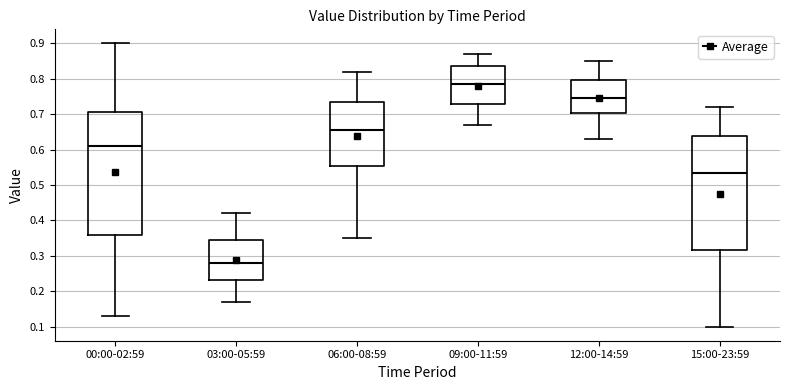

Reading left to right, transcribe this box plot: for each box, give where its median line is, the range the box spans, and where its two whiskers end, as read against the y-axis. The values are not printed on the chart, so give them approximately, as read against the axis.

00:00-02:59: median 0.61, box 0.36 to 0.71, whiskers 0.13 to 0.90
03:00-05:59: median 0.28, box 0.23 to 0.35, whiskers 0.17 to 0.42
06:00-08:59: median 0.66, box 0.55 to 0.74, whiskers 0.35 to 0.82
09:00-11:59: median 0.79, box 0.73 to 0.84, whiskers 0.67 to 0.87
12:00-14:59: median 0.75, box 0.70 to 0.80, whiskers 0.63 to 0.85
15:00-23:59: median 0.54, box 0.32 to 0.64, whiskers 0.10 to 0.72